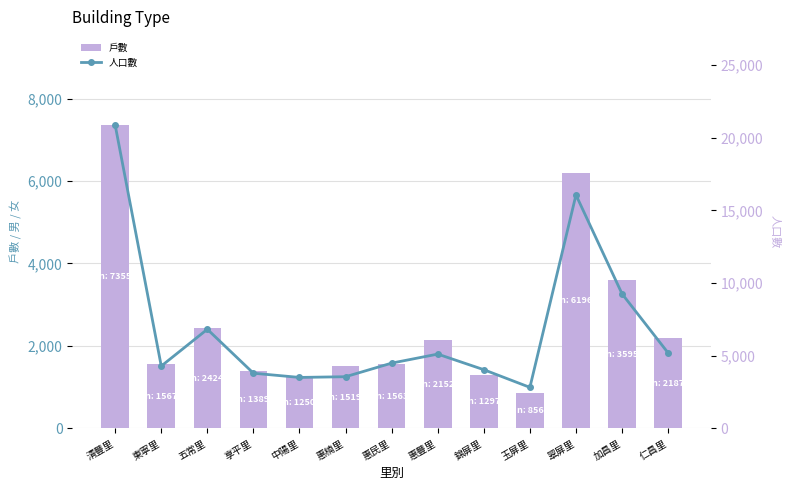

How many data points in 戶數 are less than 1567?

6